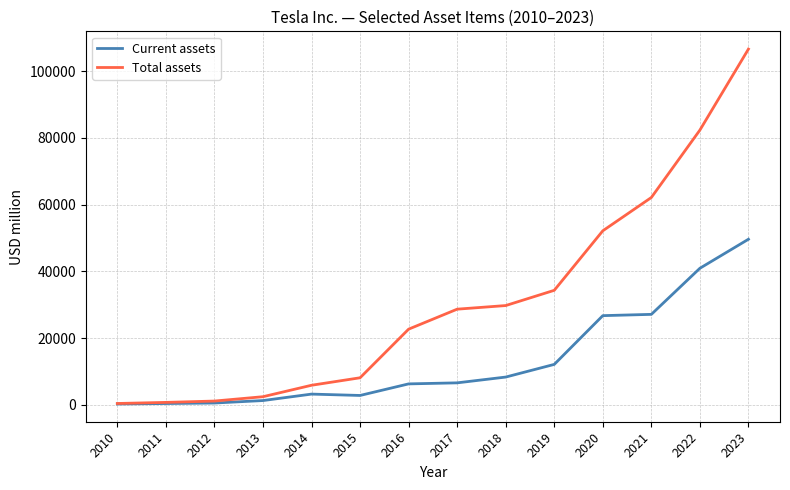

True or false: Total assets has a value of 34309 at 2019.

True